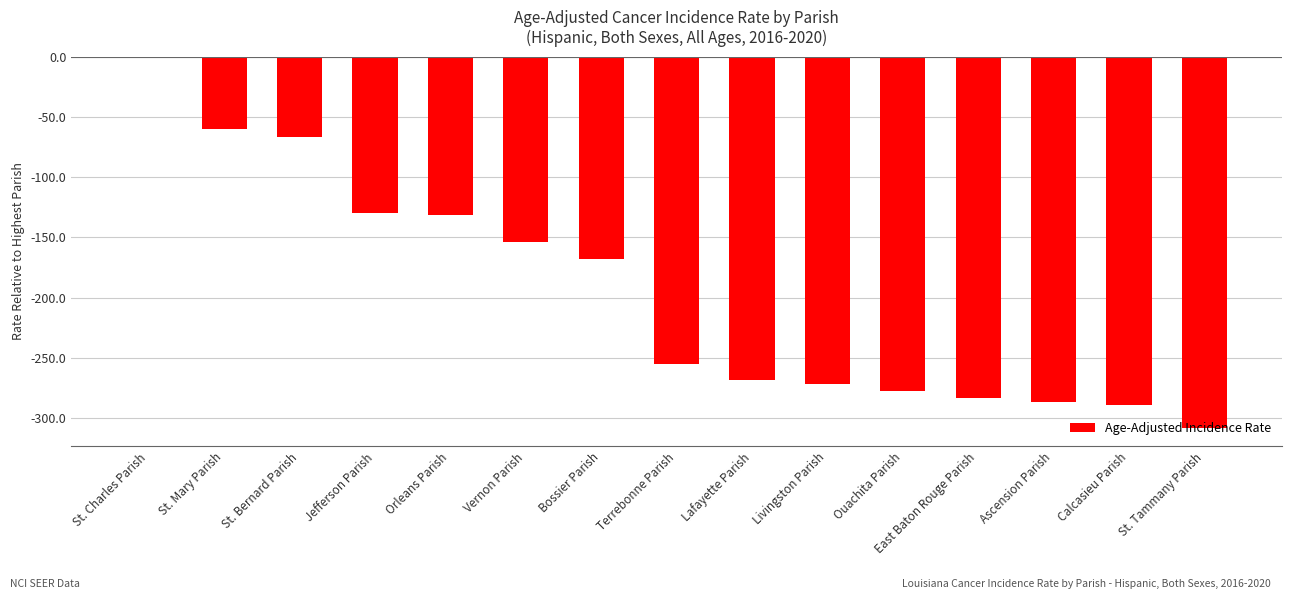

The chart shows a value of -21.6 at St. Mary Parish. True or false?

False